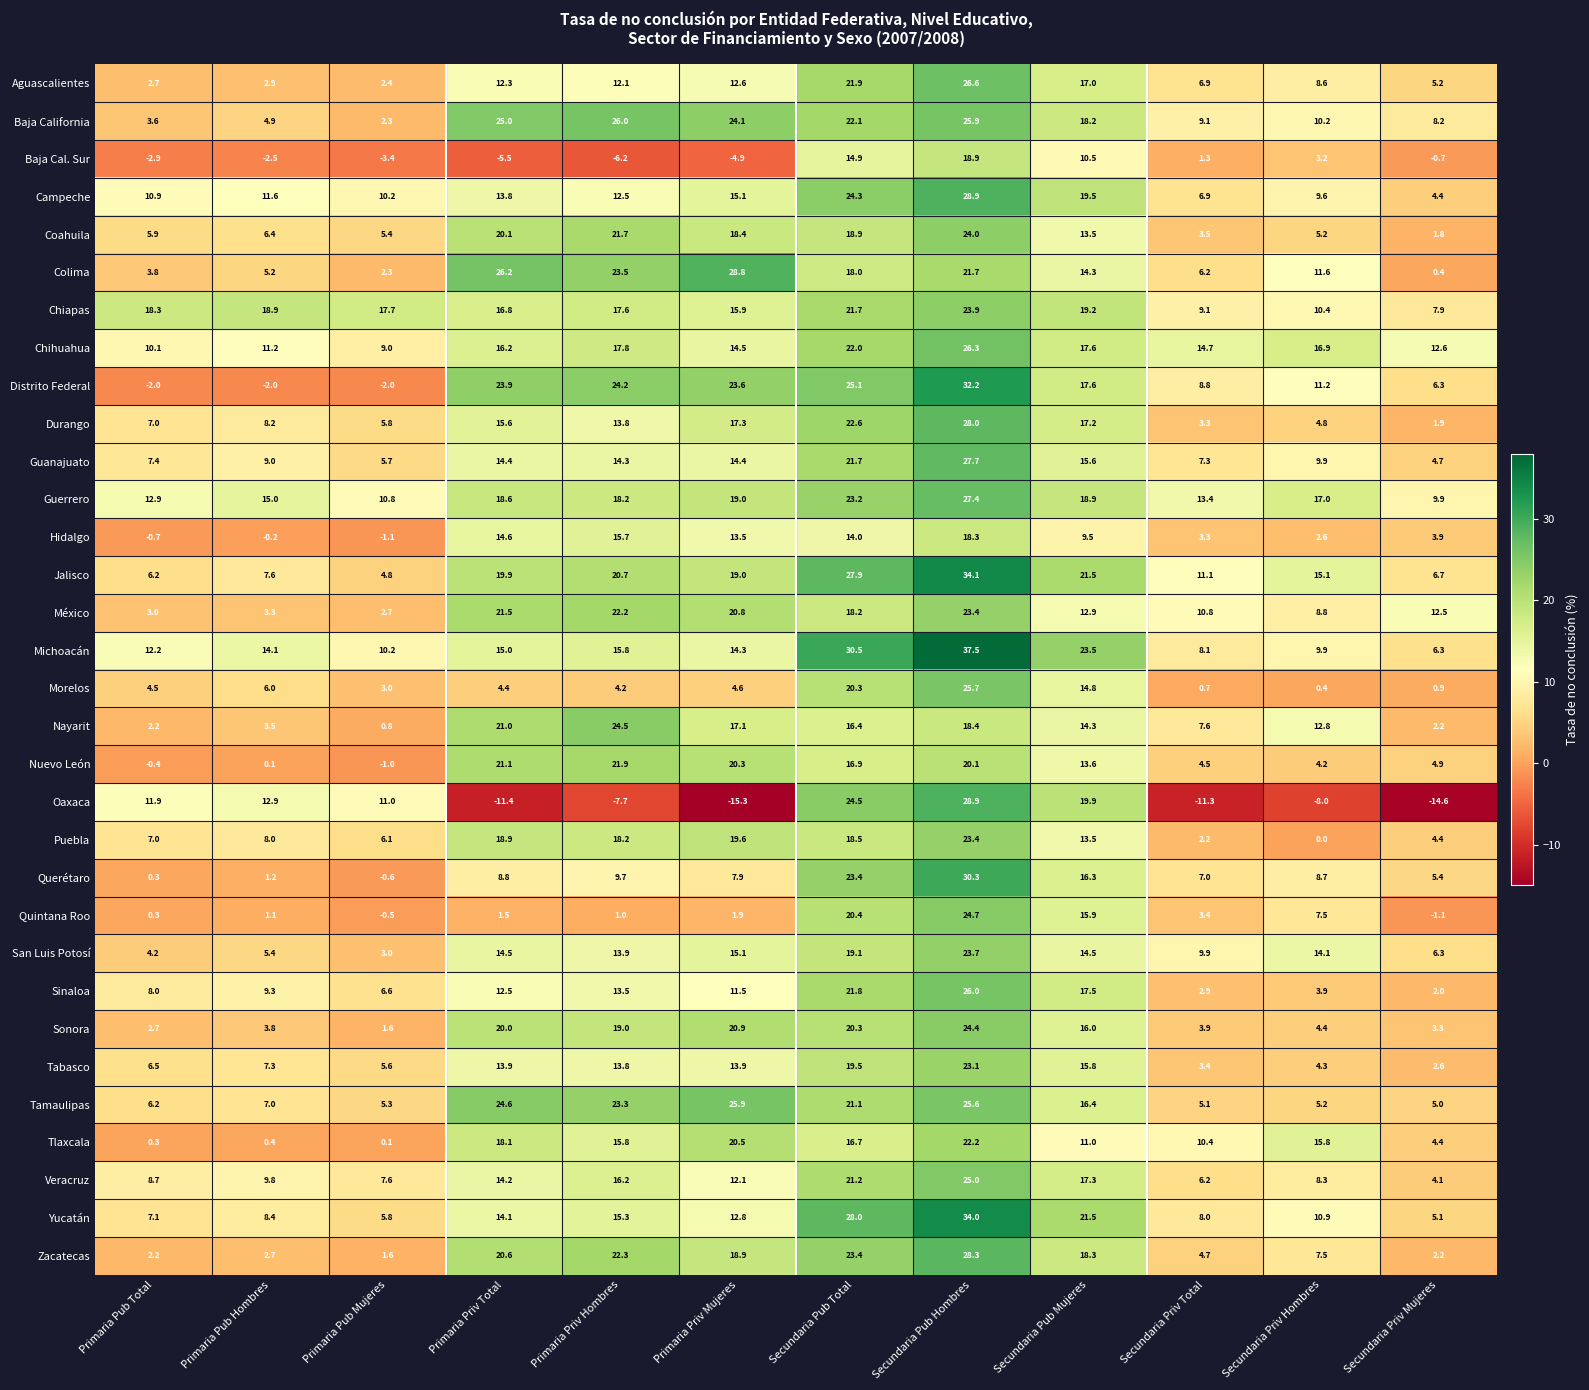

Which series has the largest total across all categories?

Guerrero